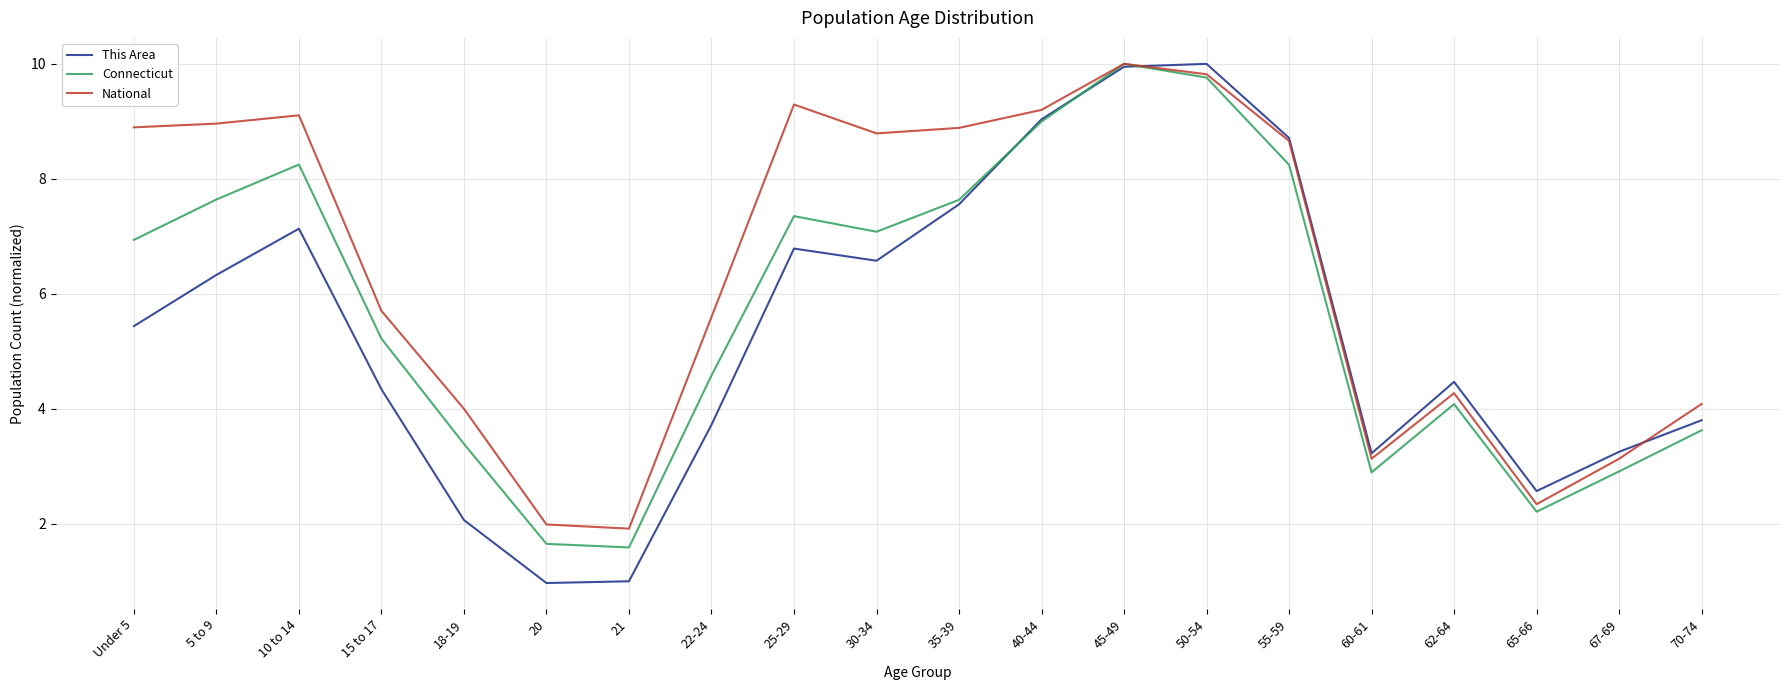

Which series has the largest total across all categories?

National